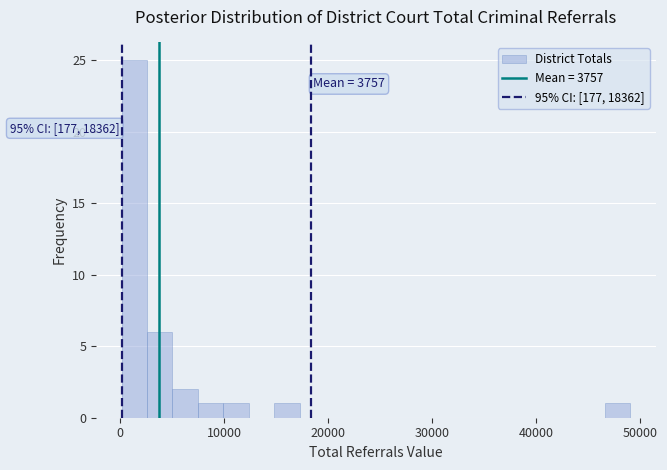

Around what value on the x-axis is the tallest bar? Give the approximate position of its centre, as read against the axis.

1000